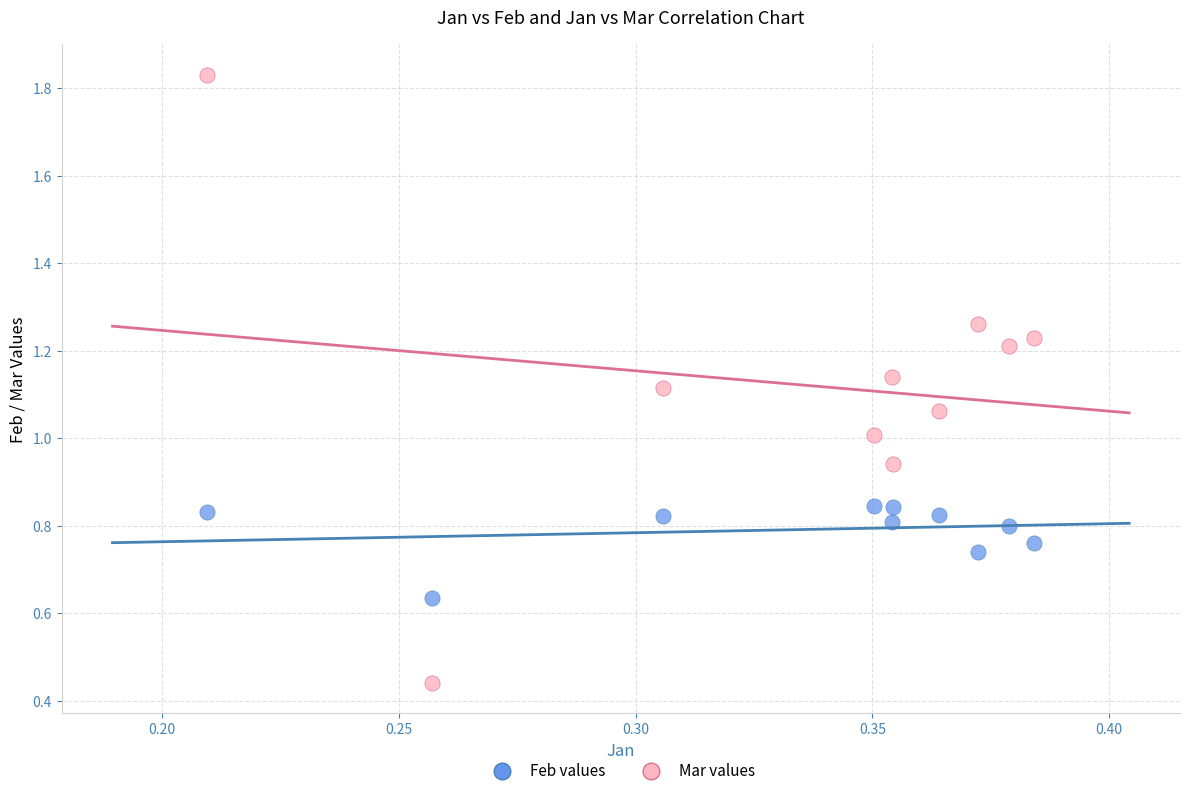

Across all data points, what is the range of Y values (max minus min)?

1.4